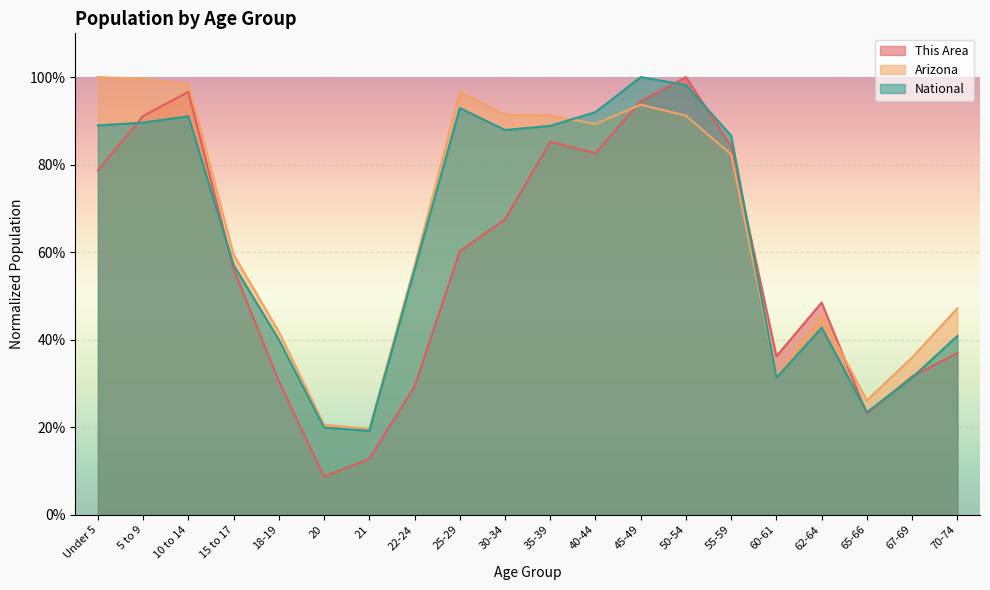

Is the value of This Area at 30-34 greater than the value of Arizona at 62-64?

Yes